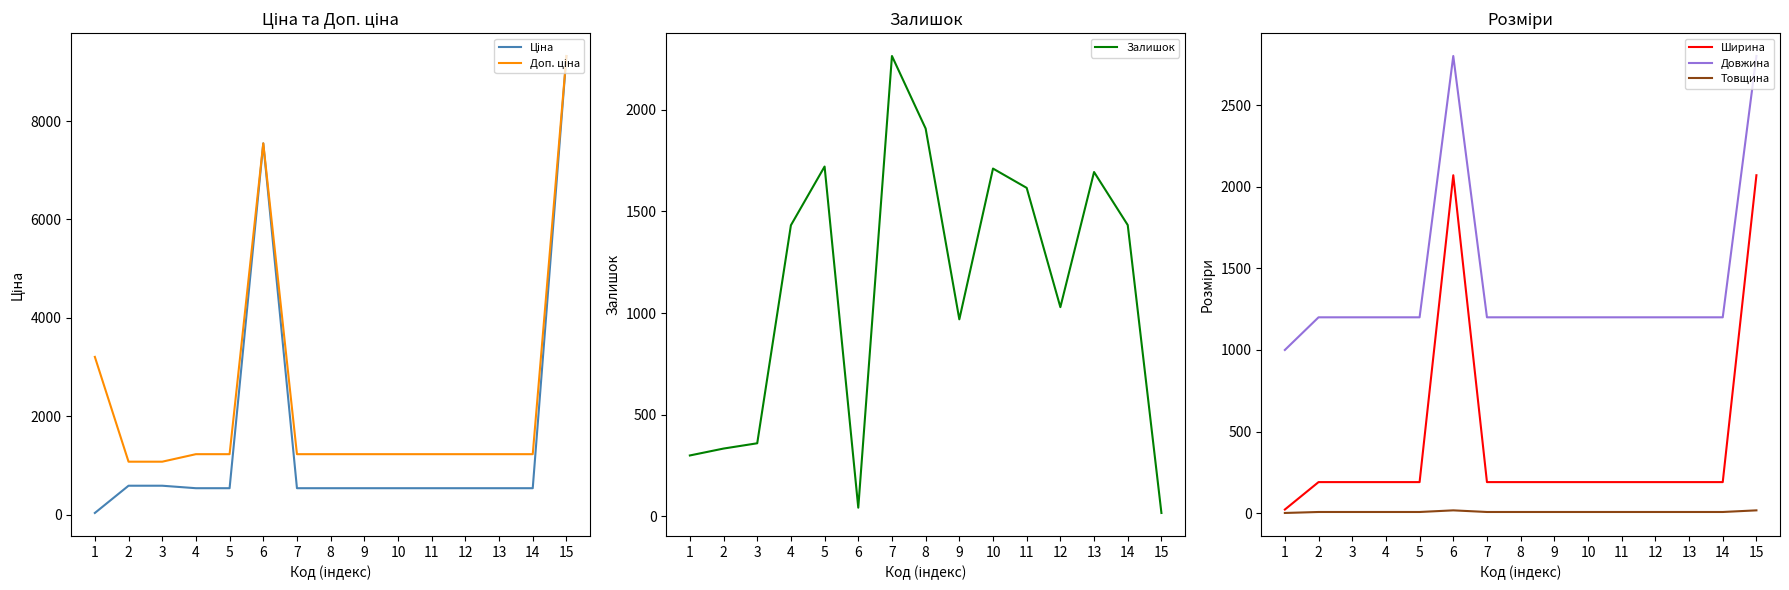

What is the difference between the highest and lowest values at 6?

7527.9